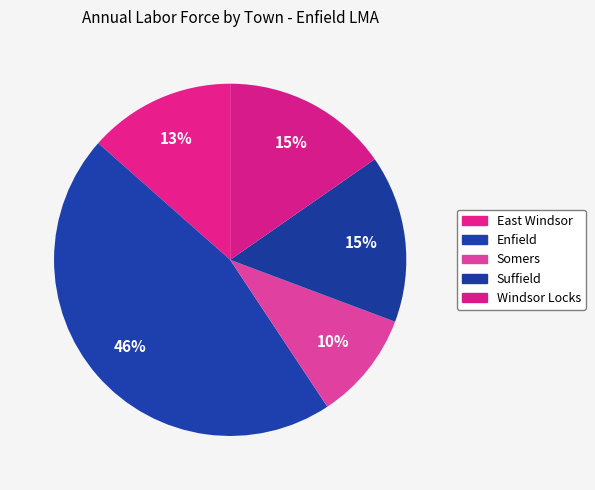

How many slices are in this pie chart?

5